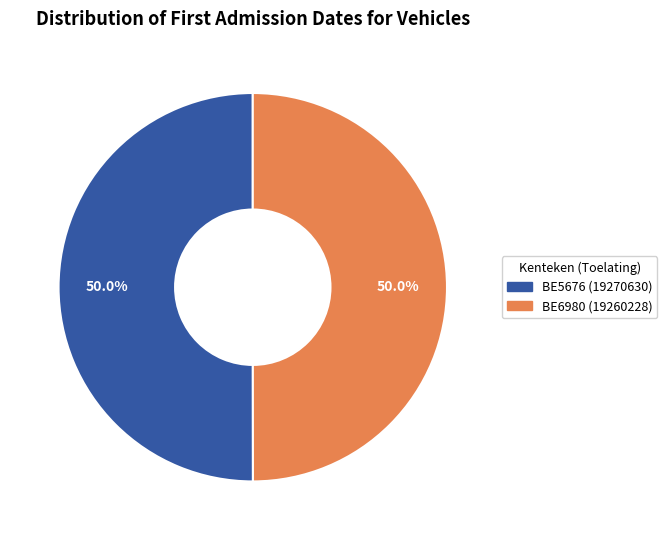

How many slices are in this pie chart?

2